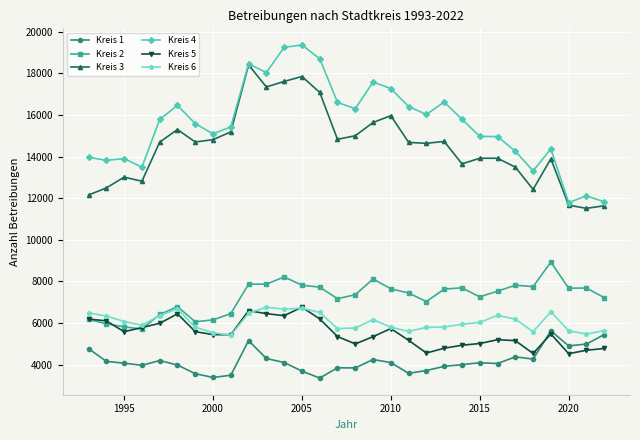

In Kreis 5, how many points are lower than both neighbors (excluding endpoints)?

7